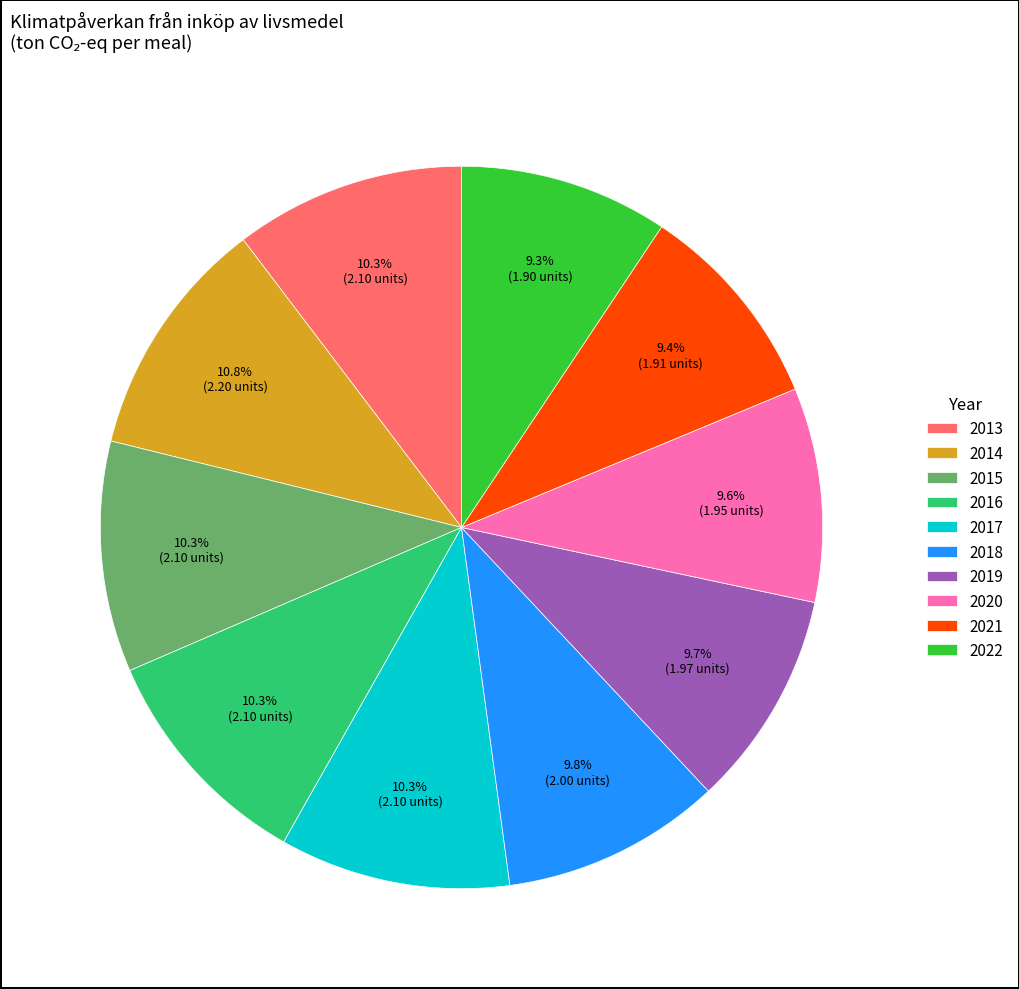

Approximately how many times larger is the value at 2017 compared to 2013?

1.0